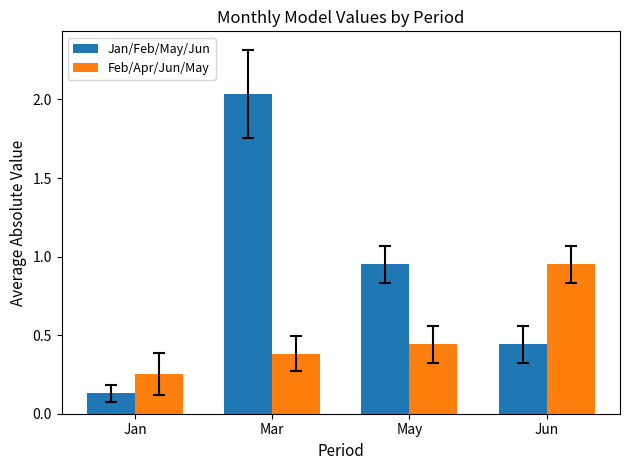

The Feb/Apr/Jun/May series shows 0.7 at May. True or false?

False